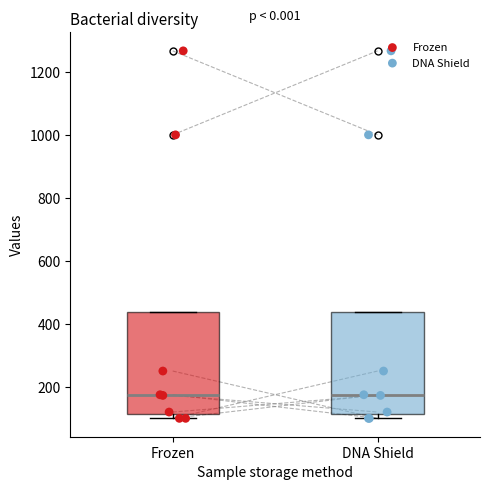

Where is the upper edge of the box for DNA Shield on the y-axis? The values are not printed on the chart, so give them approximately, as read against the axis.

440